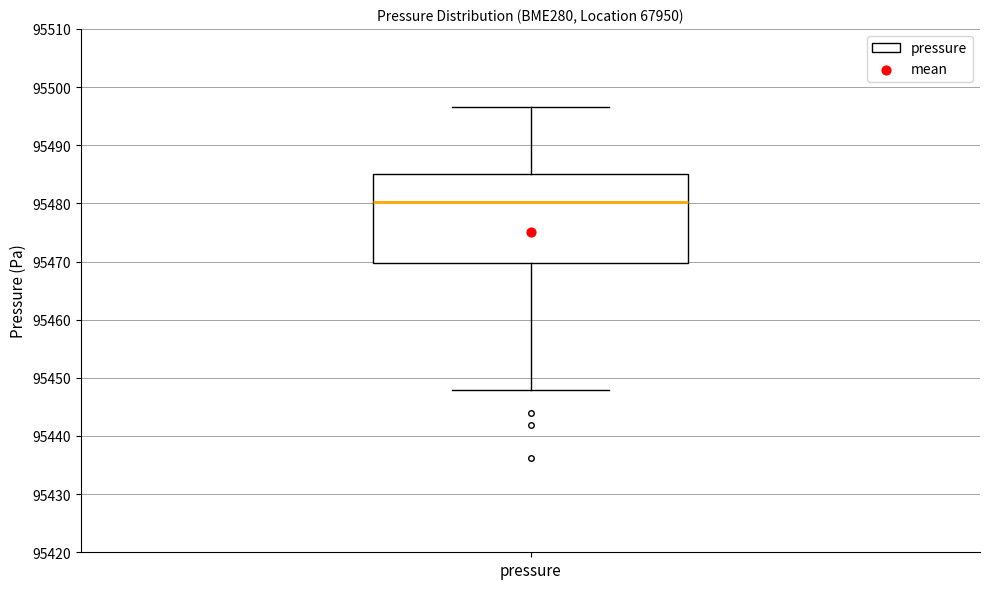

Where is the upper edge of the box for pressure on the y-axis? The values are not printed on the chart, so give them approximately, as read against the axis.

95485